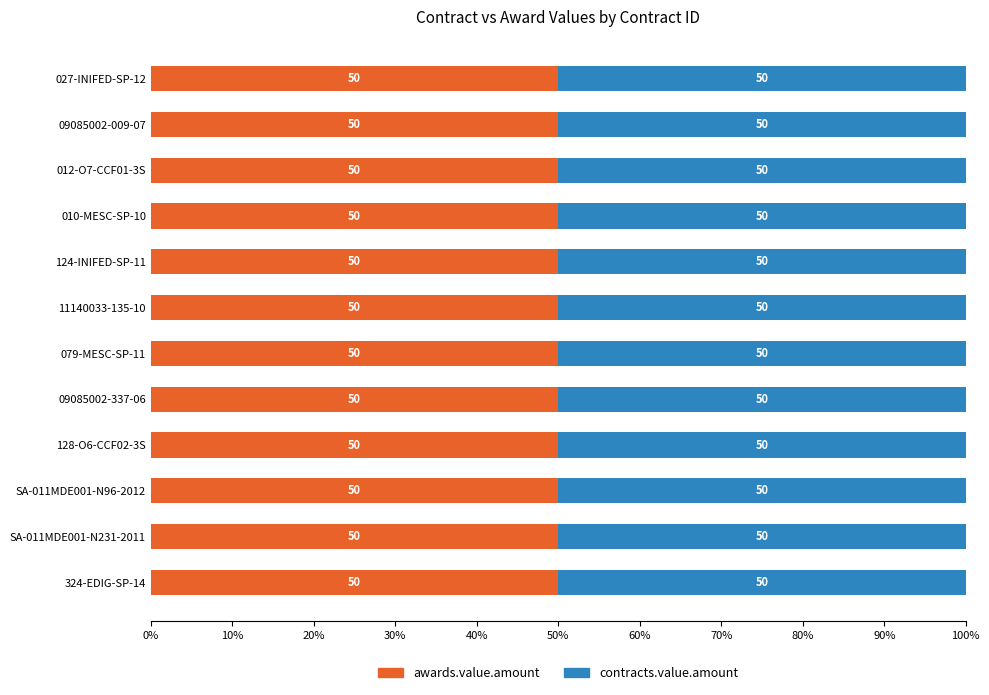

What position from the left is SA-011MDE001-N96-2012?

10